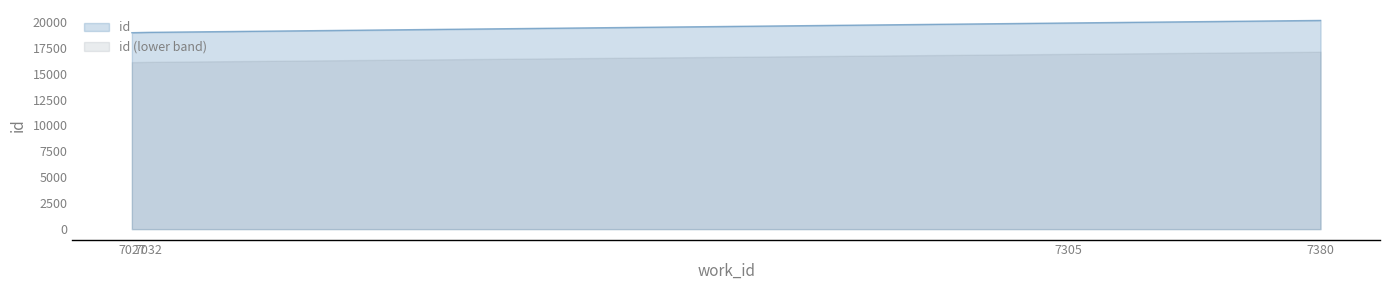

How many values are below 19890?

2